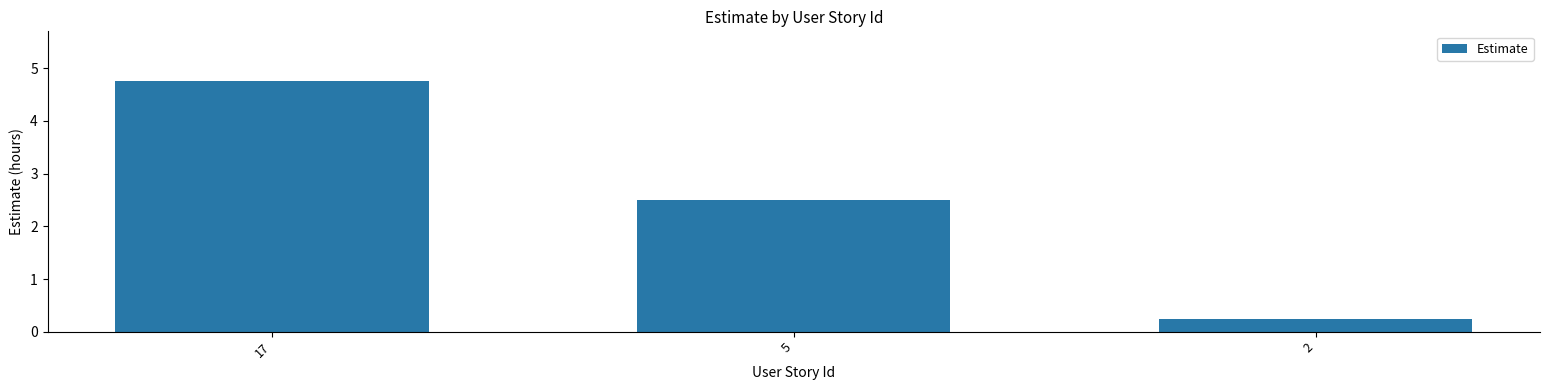

What is the value of the 1st bar from the left?

4.8